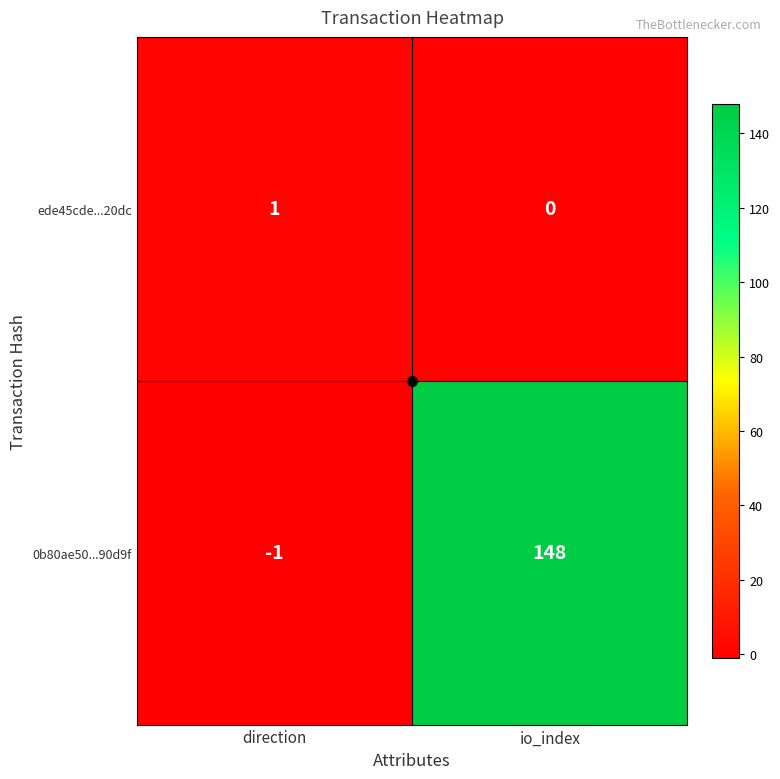

Rank the series by their average value, from highest to lowest.

0b80ae50...90d9f, ede45cde...20dc